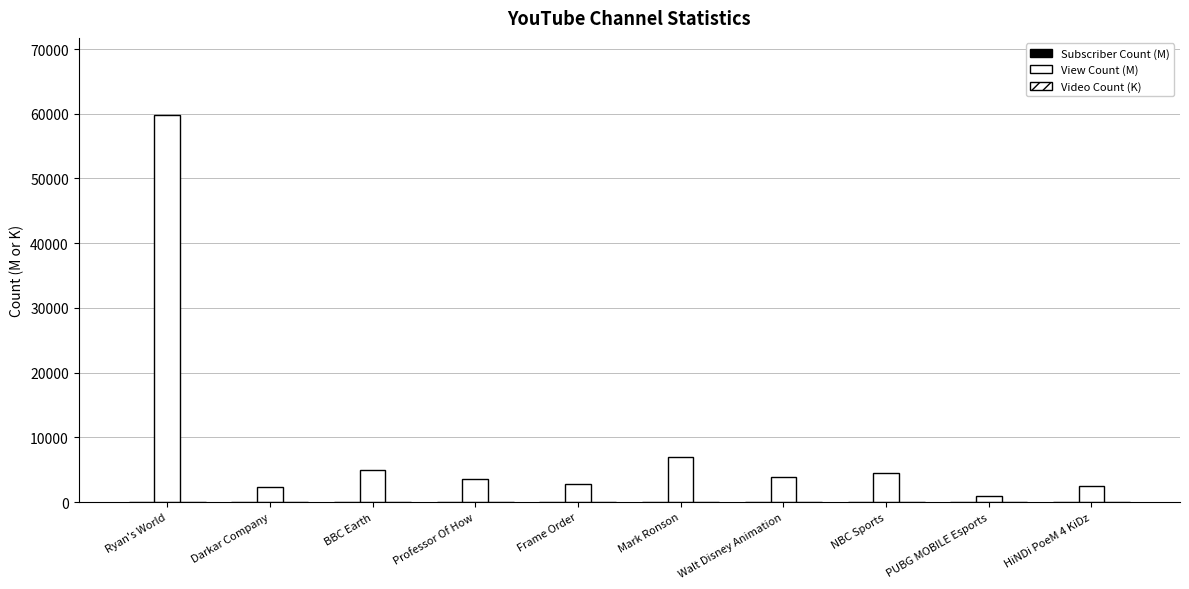

How many groups of bars are there?

10